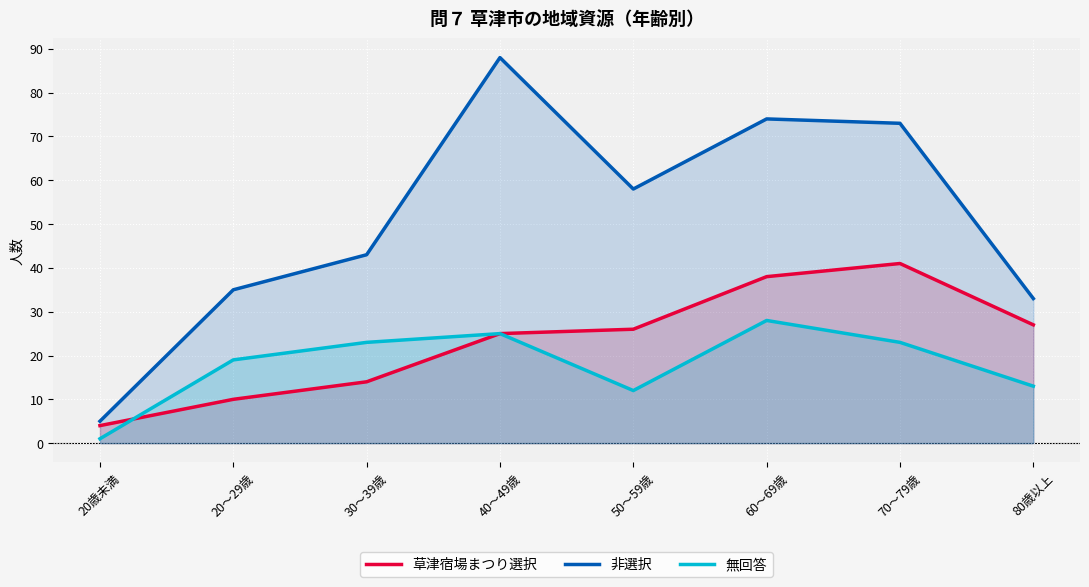

True or false: 草津宿場まつり選択 has more than 0 interior local peaks.

True